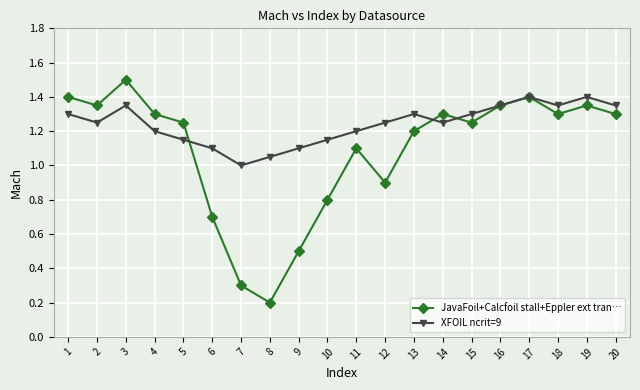

Rank the series by their average value, from lowest to highest.

JavaFoil+Calcfoil stall+Eppler ext tran…, XFOIL ncrit=9